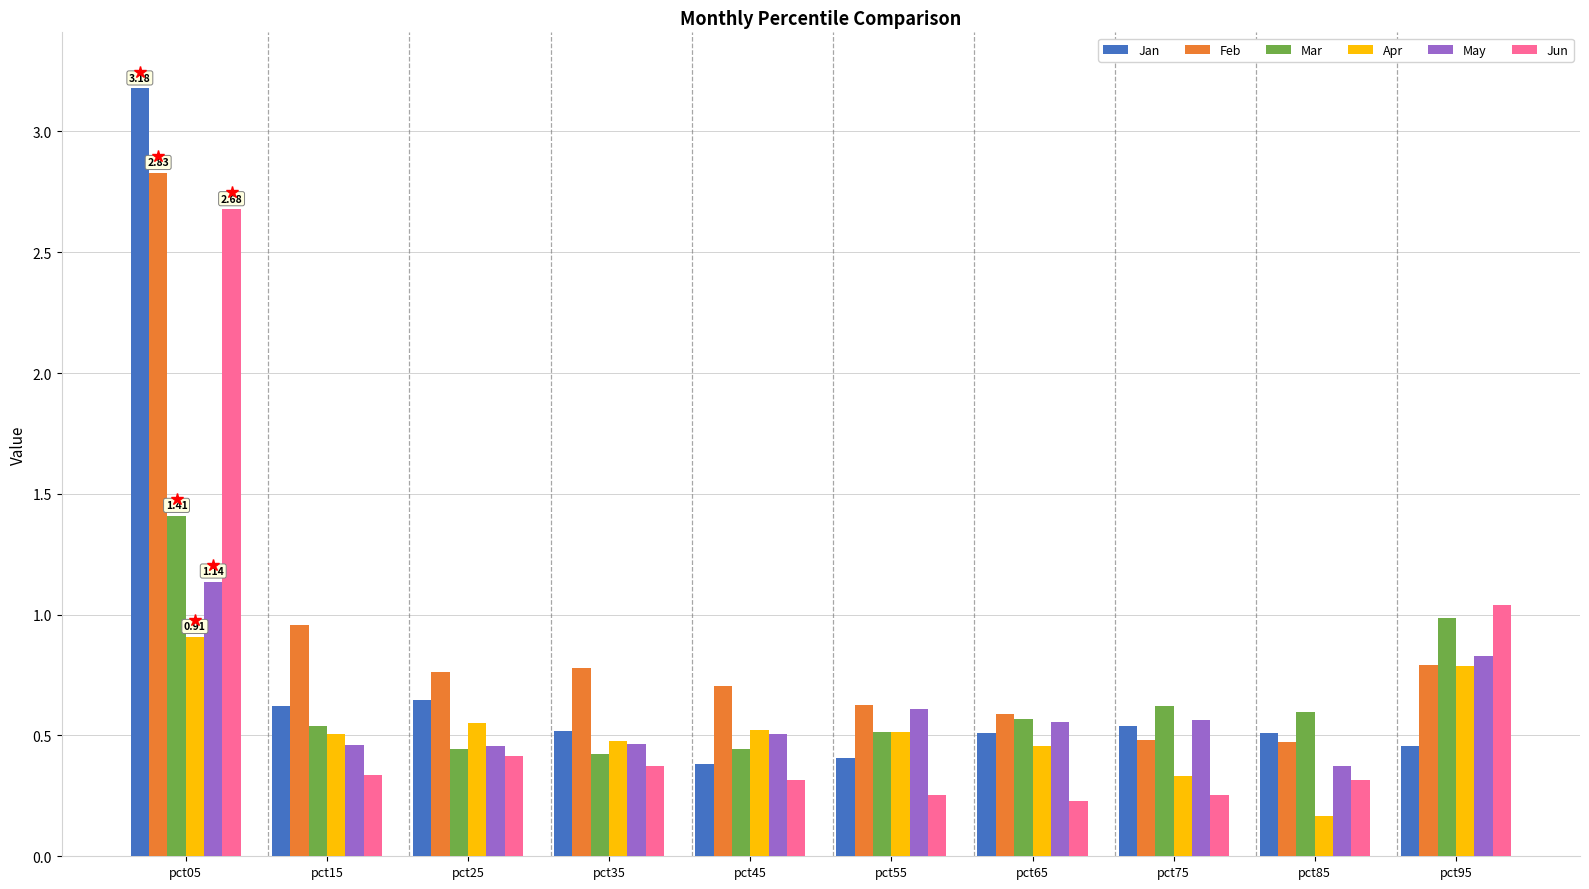

Which series changed the most between pct05 and pct65?

Jan